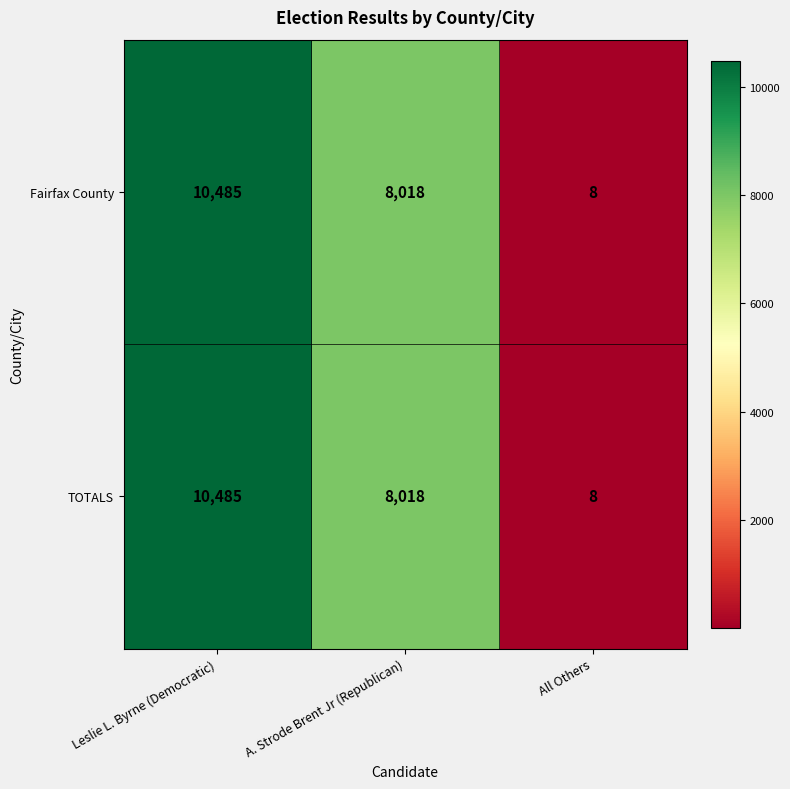

Count the number of categories in the chart.

3